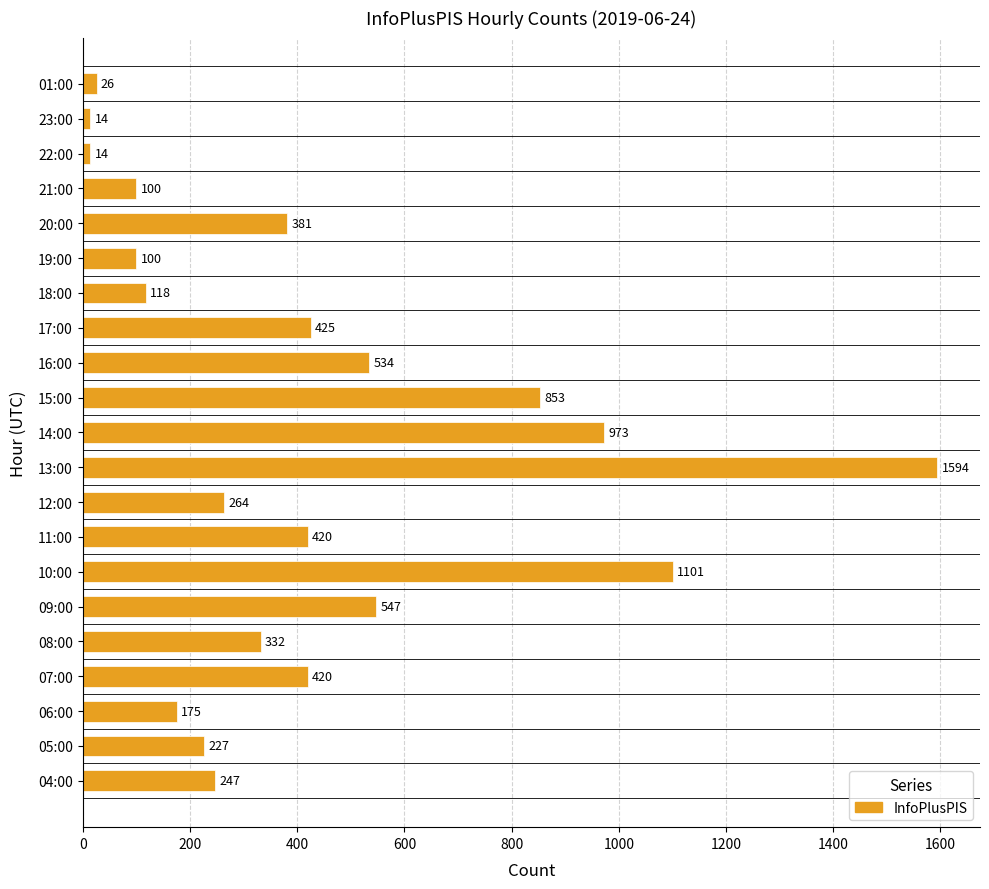

How many distinct data groups are displayed?

1